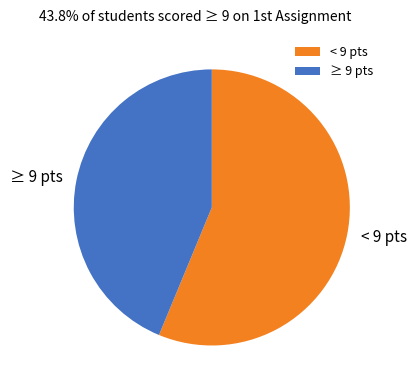

Do < 9 pts and ≥ 9 pts together represent more than half of the pie?

Yes